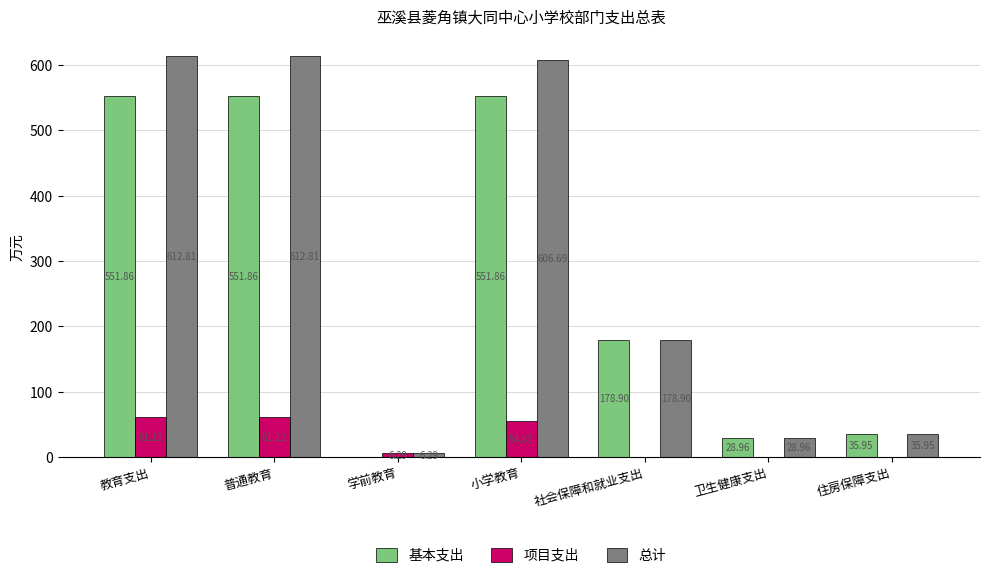

Which series changed the most between 普通教育 and 社会保障和就业支出?

总计